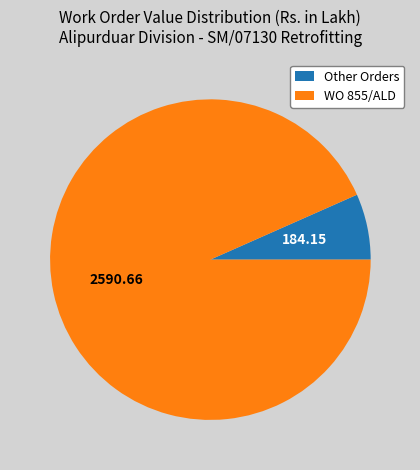

Which category has the biggest portion of the pie?

WO 855/ALD